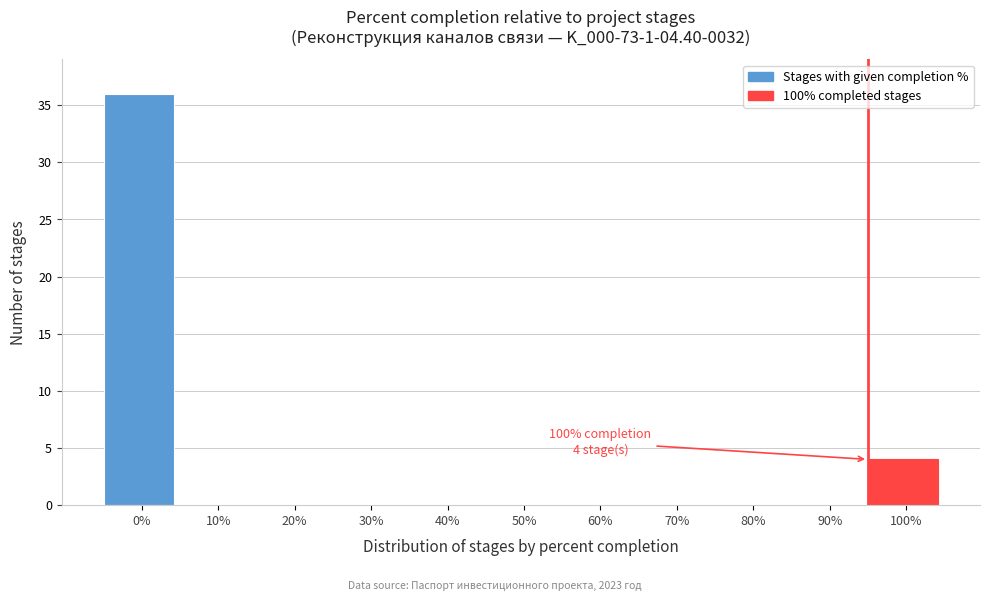

Reading left to right, list all the values displayed in this chart.

0%=36	10%=0	20%=0	30%=0	40%=0	50%=0	60%=0	70%=0	80%=0	90%=0	100%=4